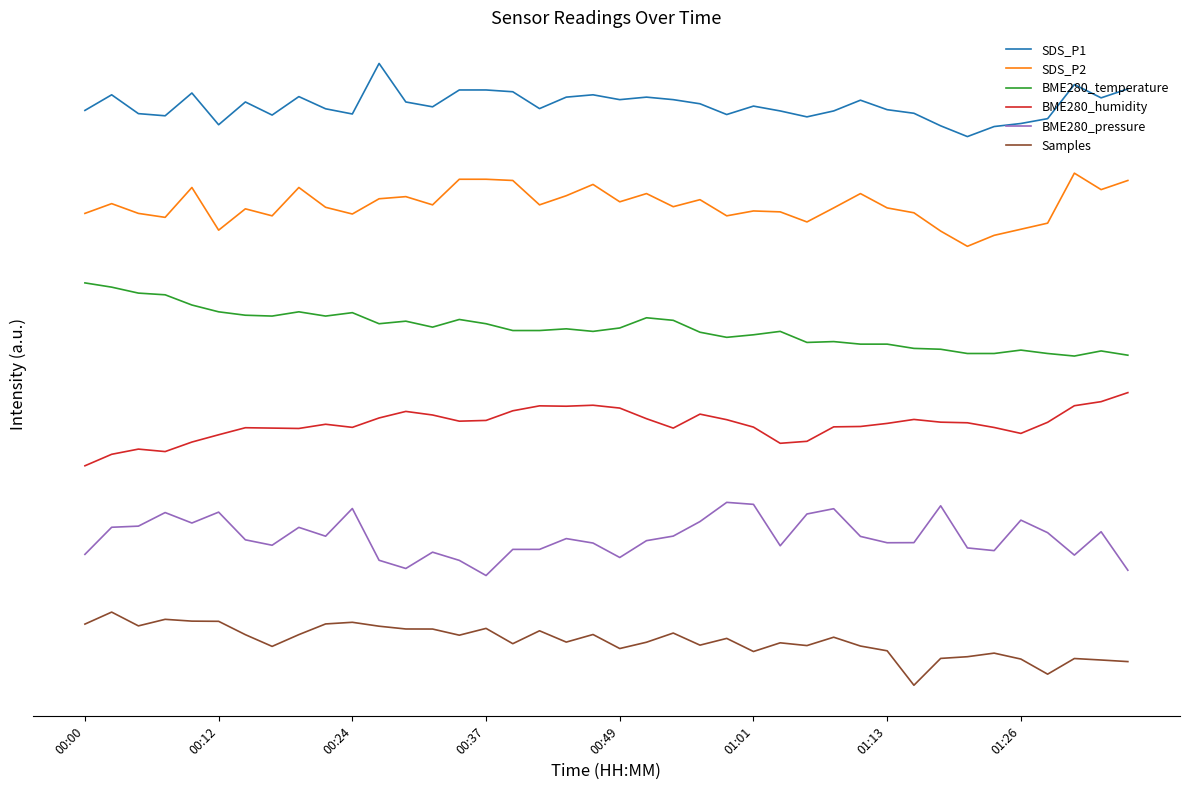

How many interior local peaks does the BME280_pressure series have?

11